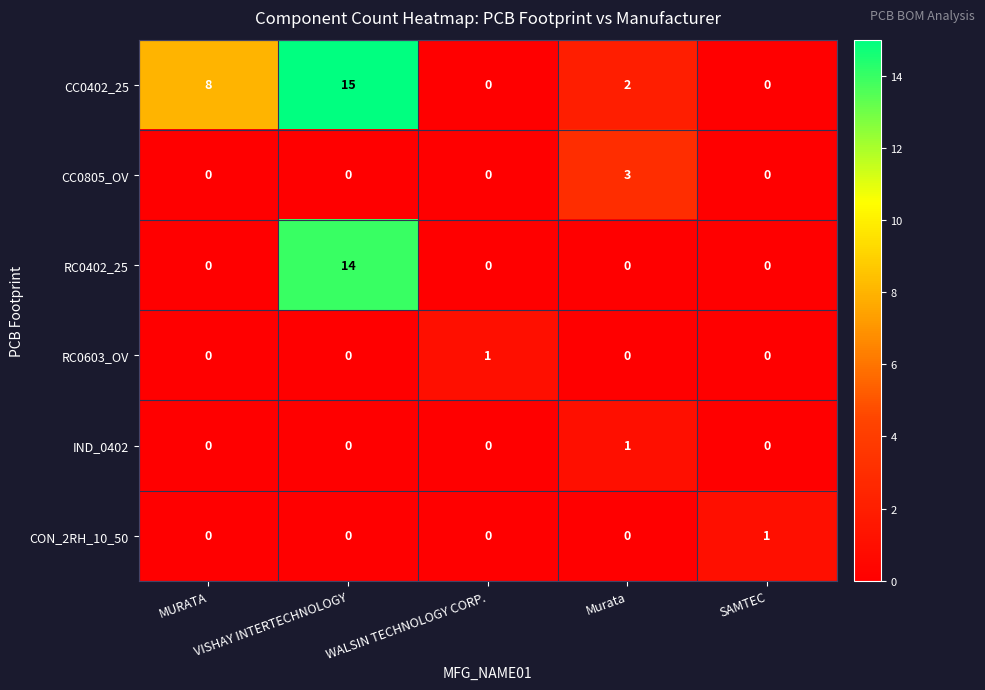

What is the highest value of the CC0805_OV series?

3